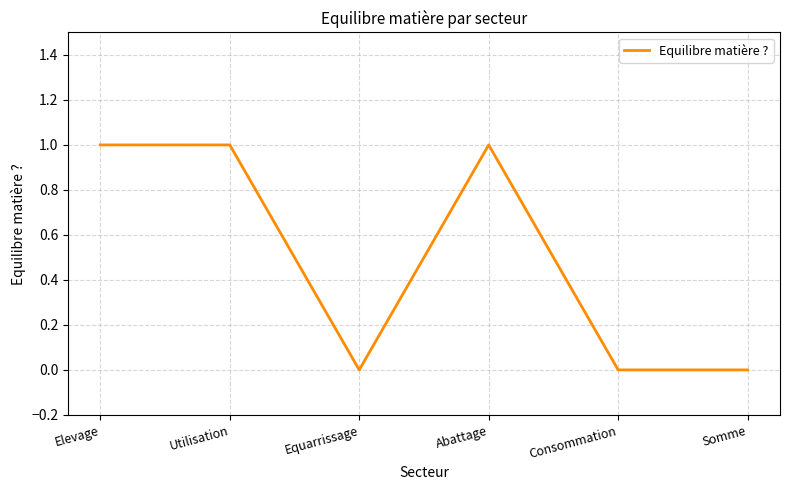

Which has a higher value, Consommation or Utilisation?

Utilisation